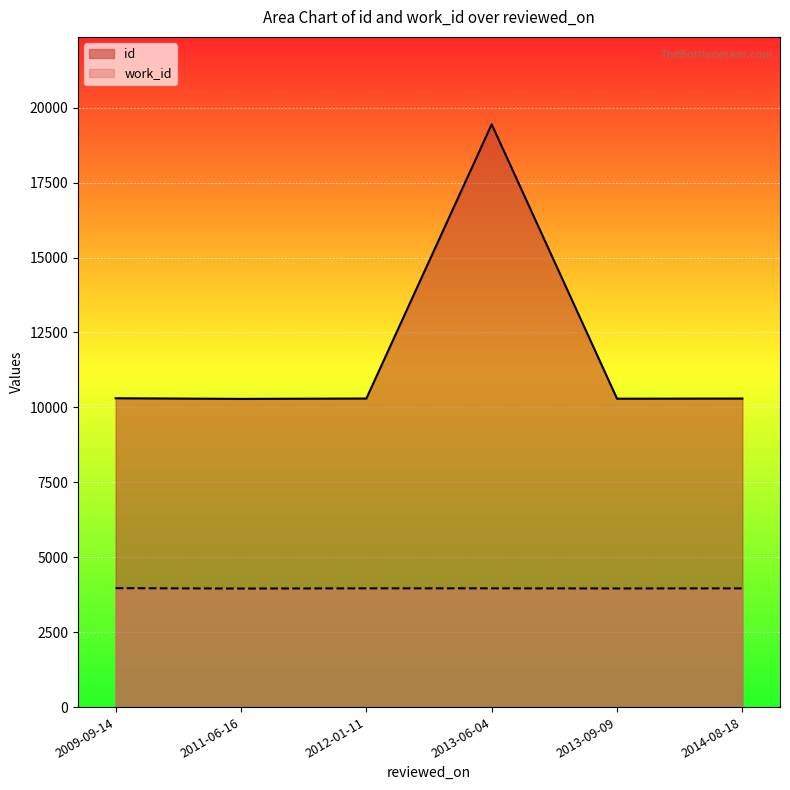

The value of work_id at 2013-09-09 is 3958. True or false?

True